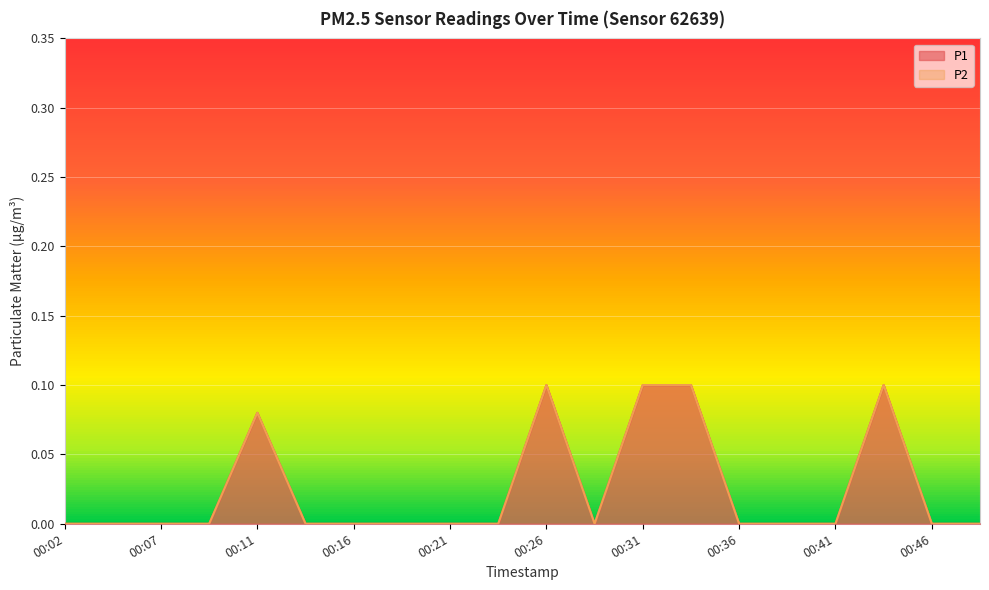

Is it true that P1 equals 0.1 at 00:14?

False